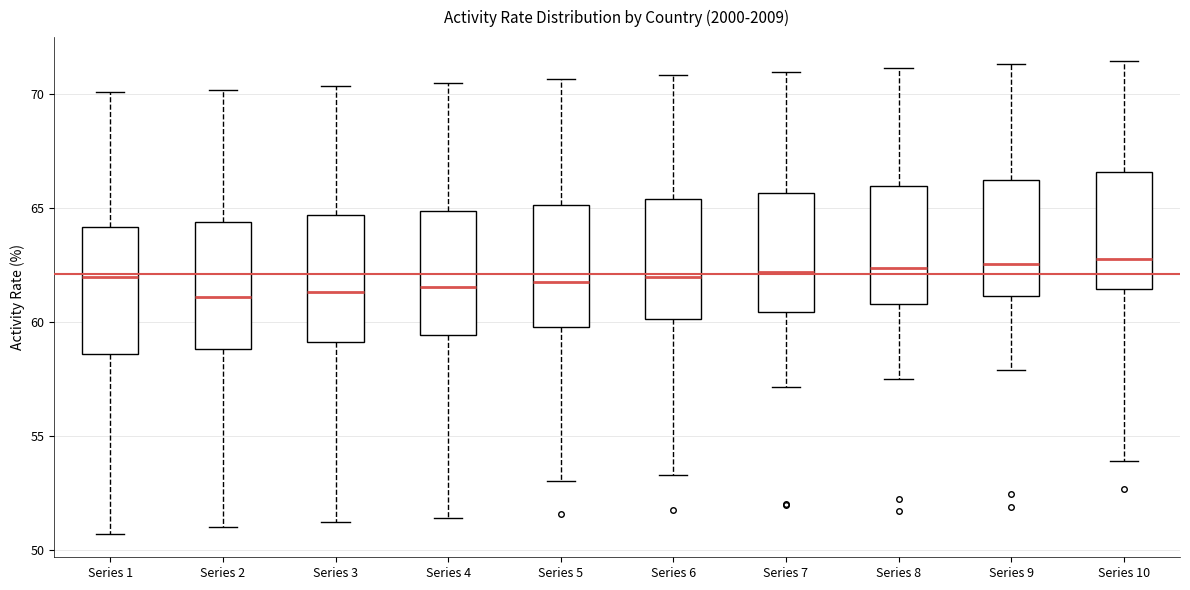

Where does the upper whisker of the box for Series 2 end on the y-axis? The values are not printed on the chart, so give them approximately, as read against the axis.

70.0